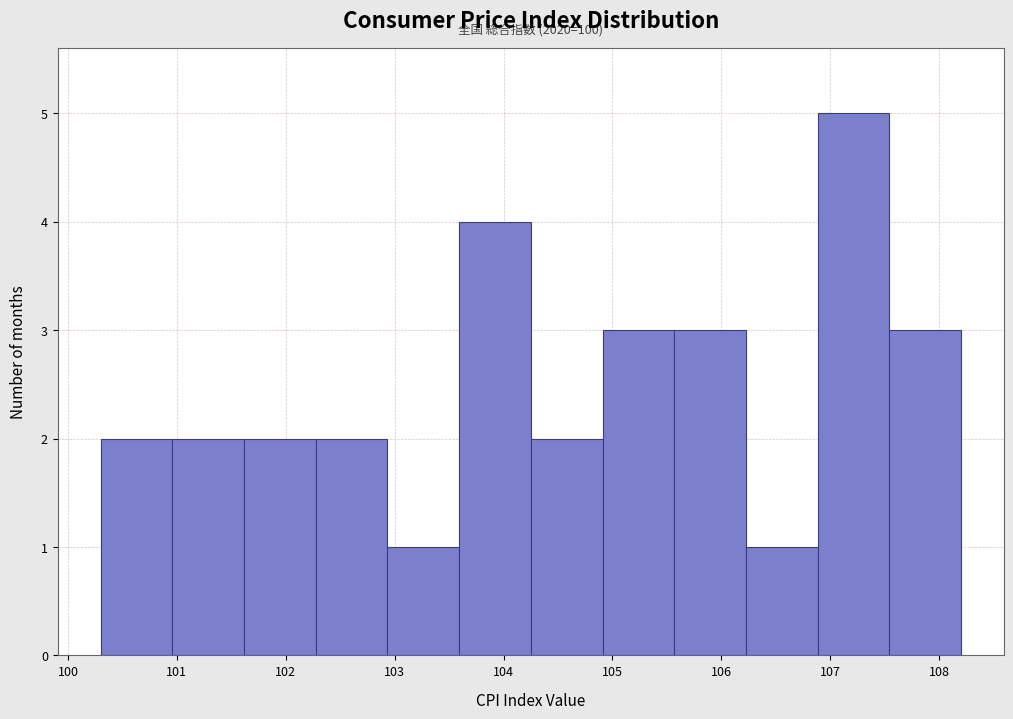

Over which range of the x-axis is the bar tallest?

106.9 to 107.5